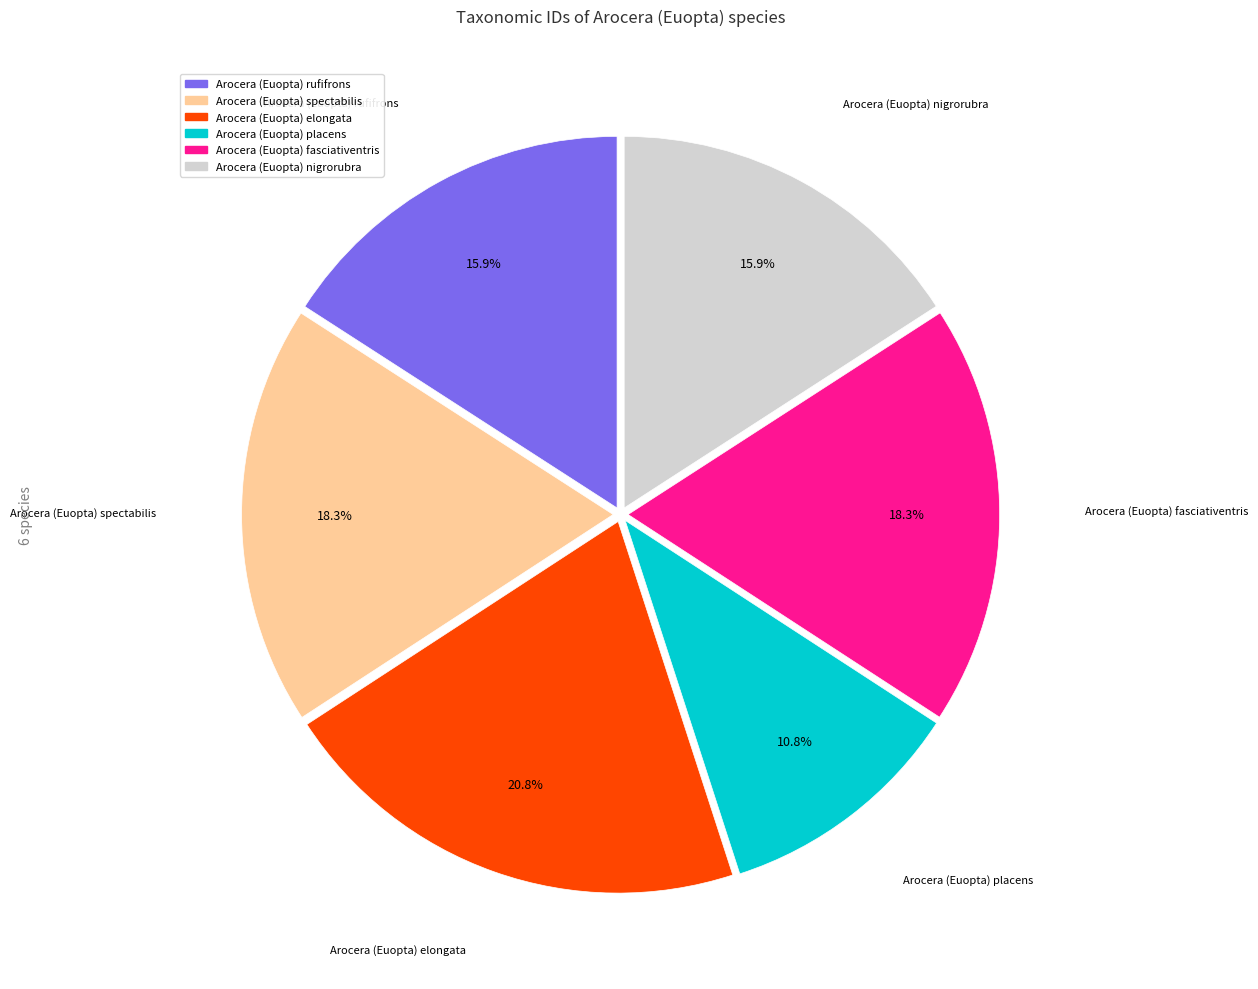

Count the number of slices in the pie.

6